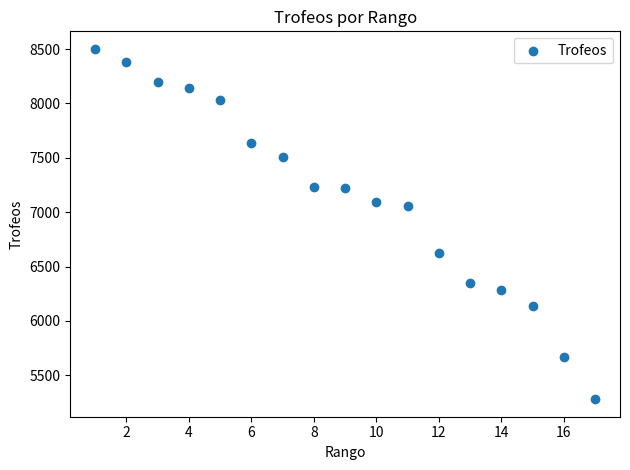

What is the range of X values (max minus min)?

16